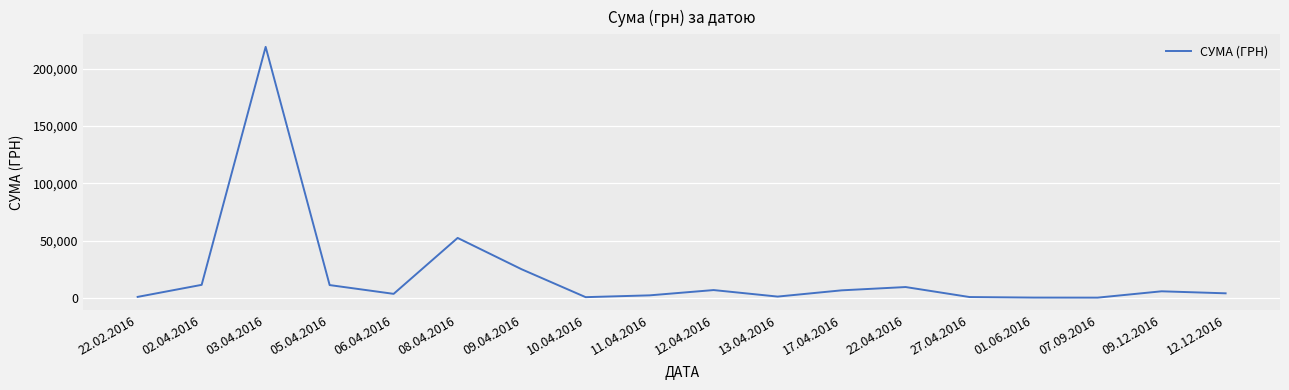

What is the difference between the maximum and second lowest values?

219063.0